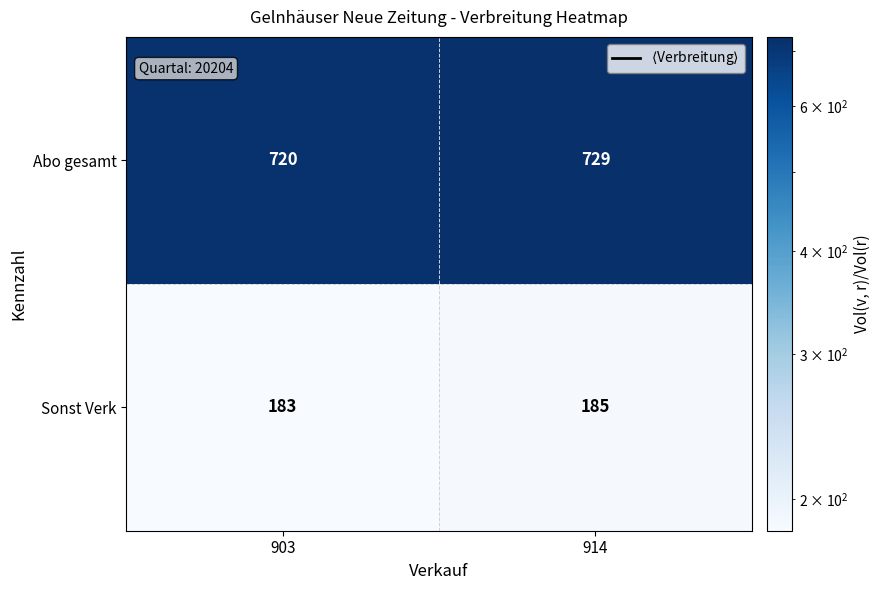

Which category has the highest value across all series?

914